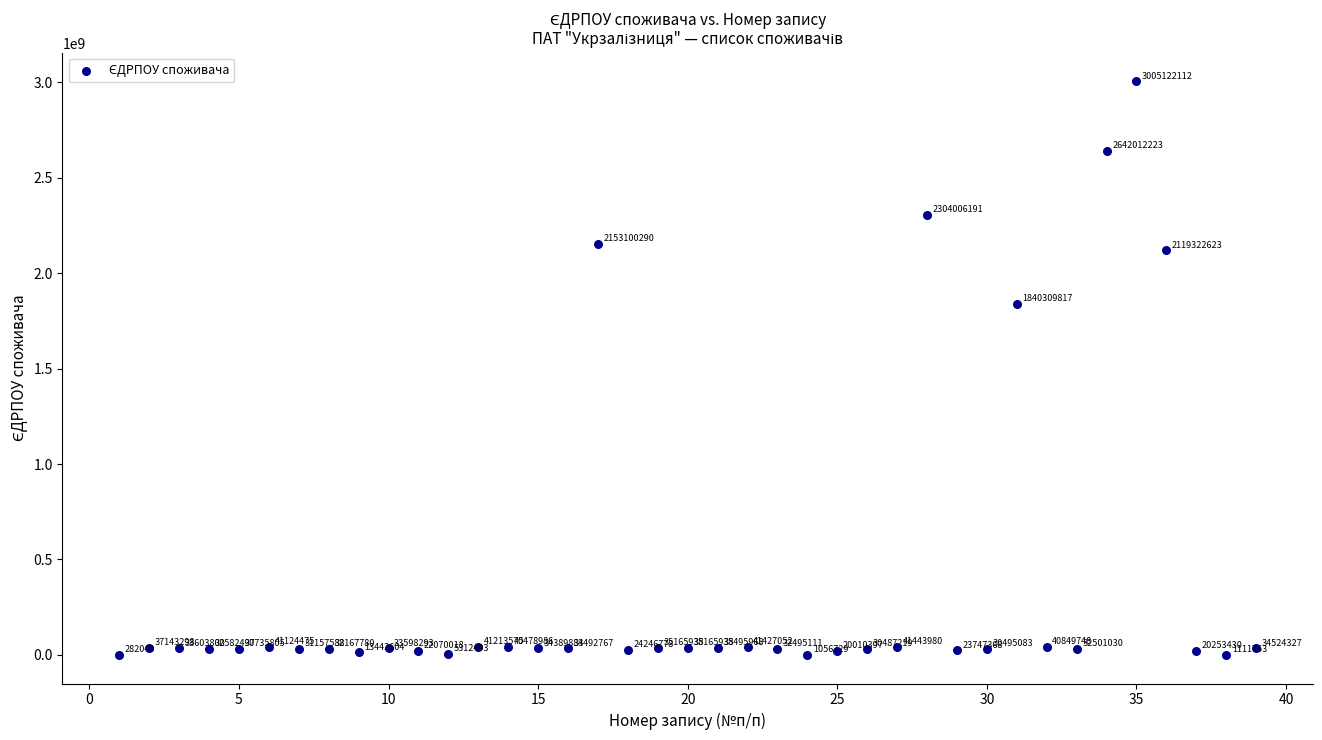

What Y value in the scatter plot is closest to 1502702080?

1840309817